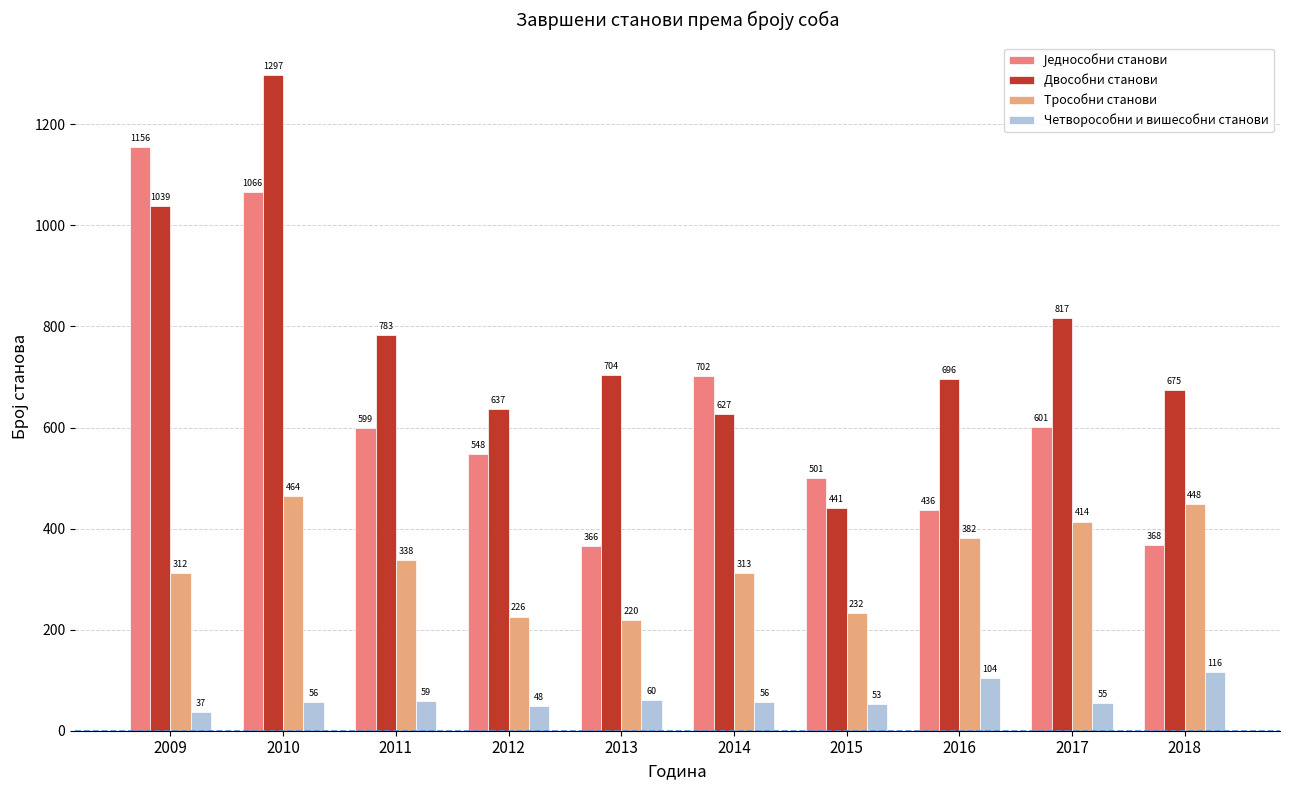

The value of Трособни станови at 2010 is 314. True or false?

False